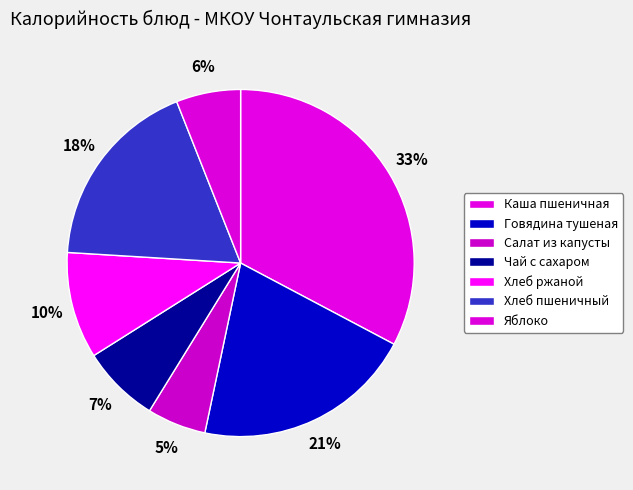

Rank the categories by value from lowest to highest.

Салат из капусты, Яблоко, Чай с сахаром, Хлеб ржаной, Хлеб пшеничный, Говядина тушеная, Каша пшеничная